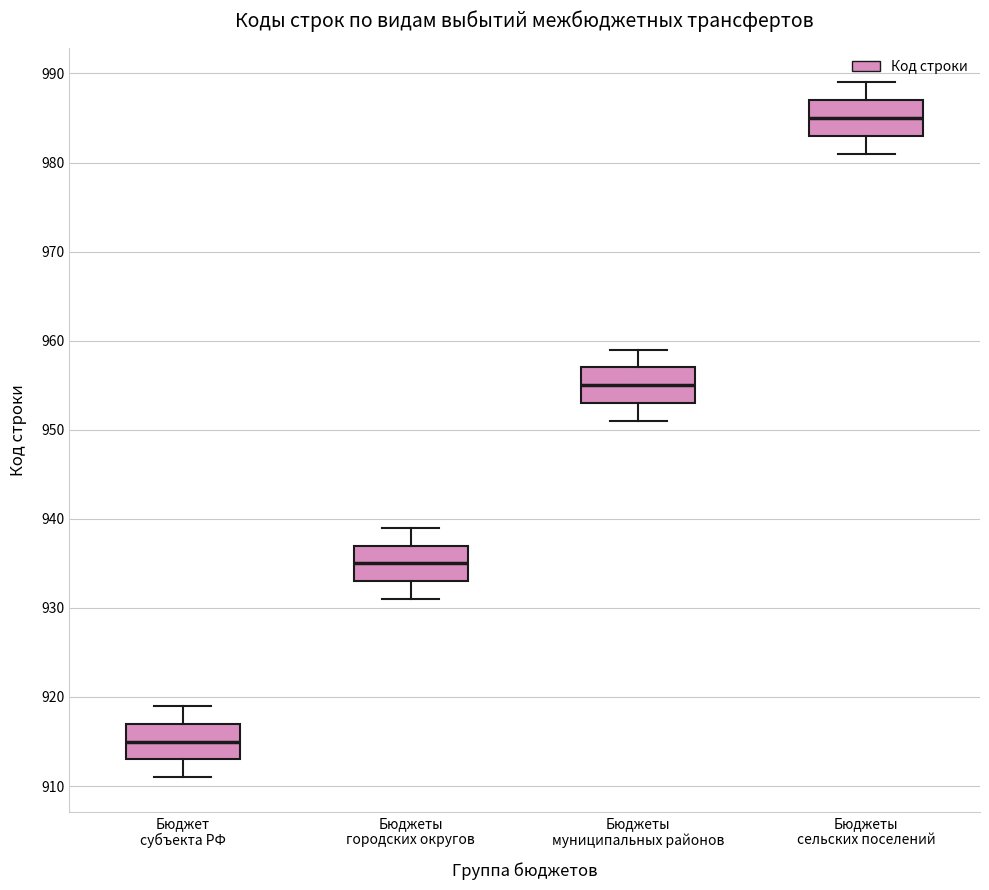

Reading left to right, read every box against the y-axis: the position of its median line, the range the box covers, and the ends of its whiskers. The values are not printed on the chart, so give them approximately, as read against the axis.

Бюджет субъекта РФ: median 915, box 913 to 917, whiskers 911 to 919
Бюджеты городских округов: median 935, box 933 to 937, whiskers 931 to 939
Бюджеты муниципальных районов: median 955, box 953 to 957, whiskers 951 to 959
Бюджеты сельских поселений: median 985, box 983 to 987, whiskers 981 to 989